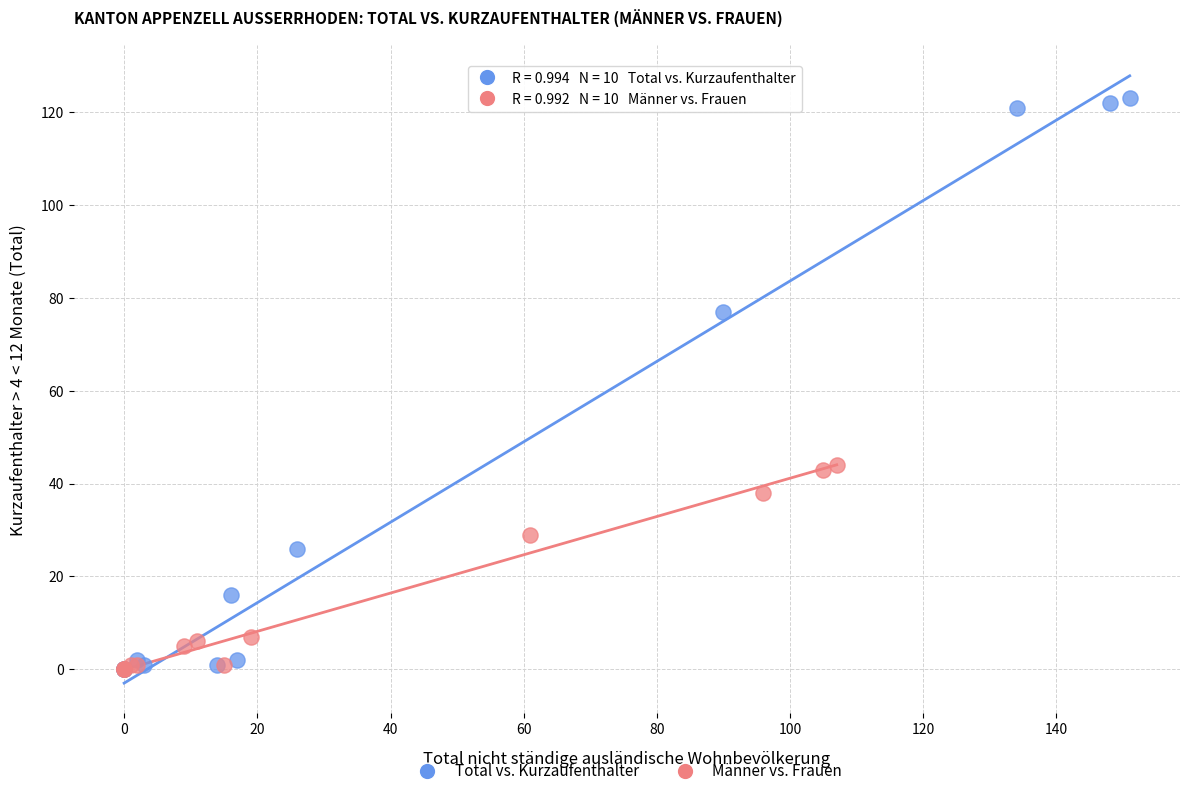

Which series reaches the maximum Y coordinate?

Total vs. Kurzaufenthalter